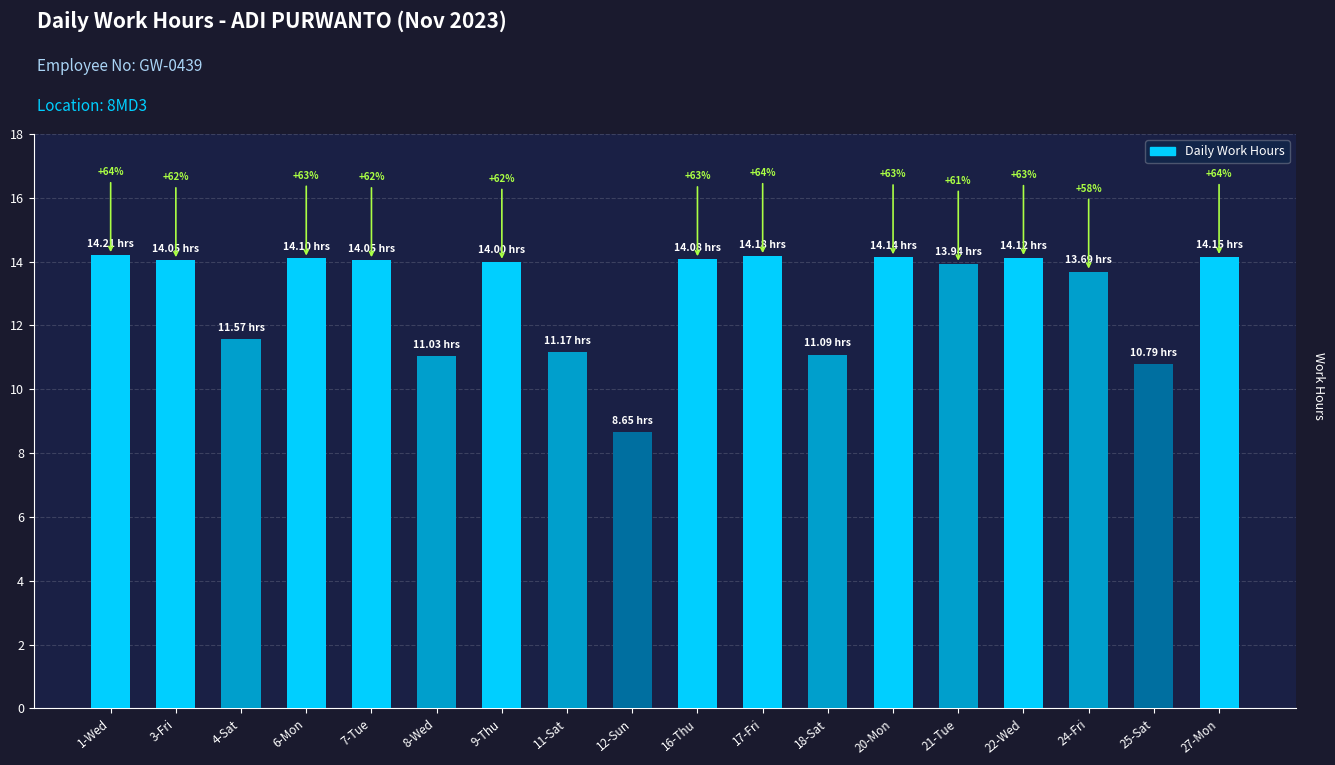

What is the average value?

12.9